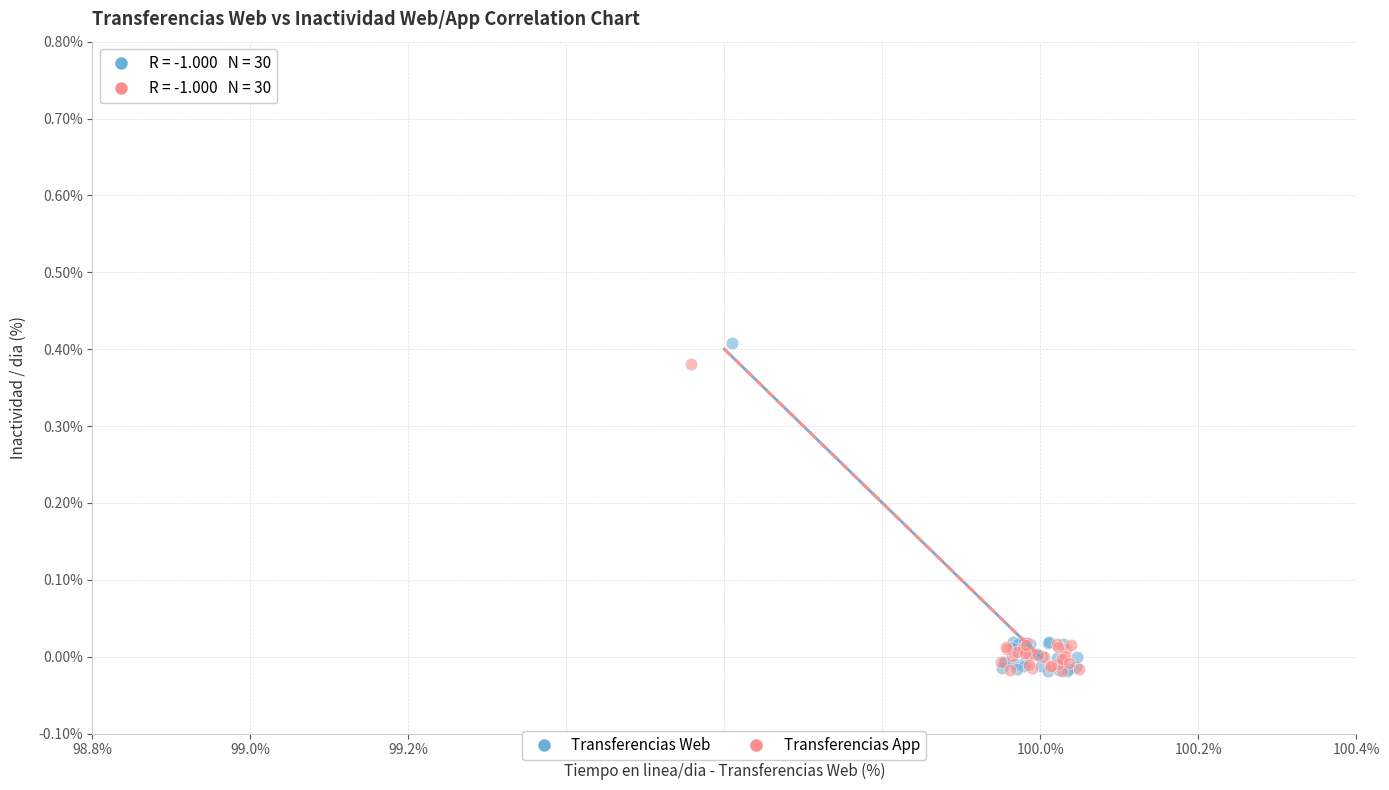

Which series has the widest spread of Y values?

Transferencias Web